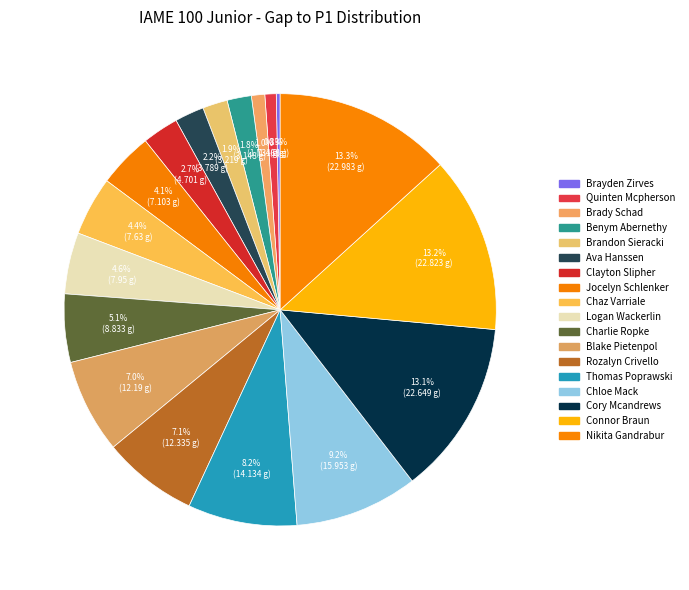

Which slice is the smallest?

Brayden Zirves